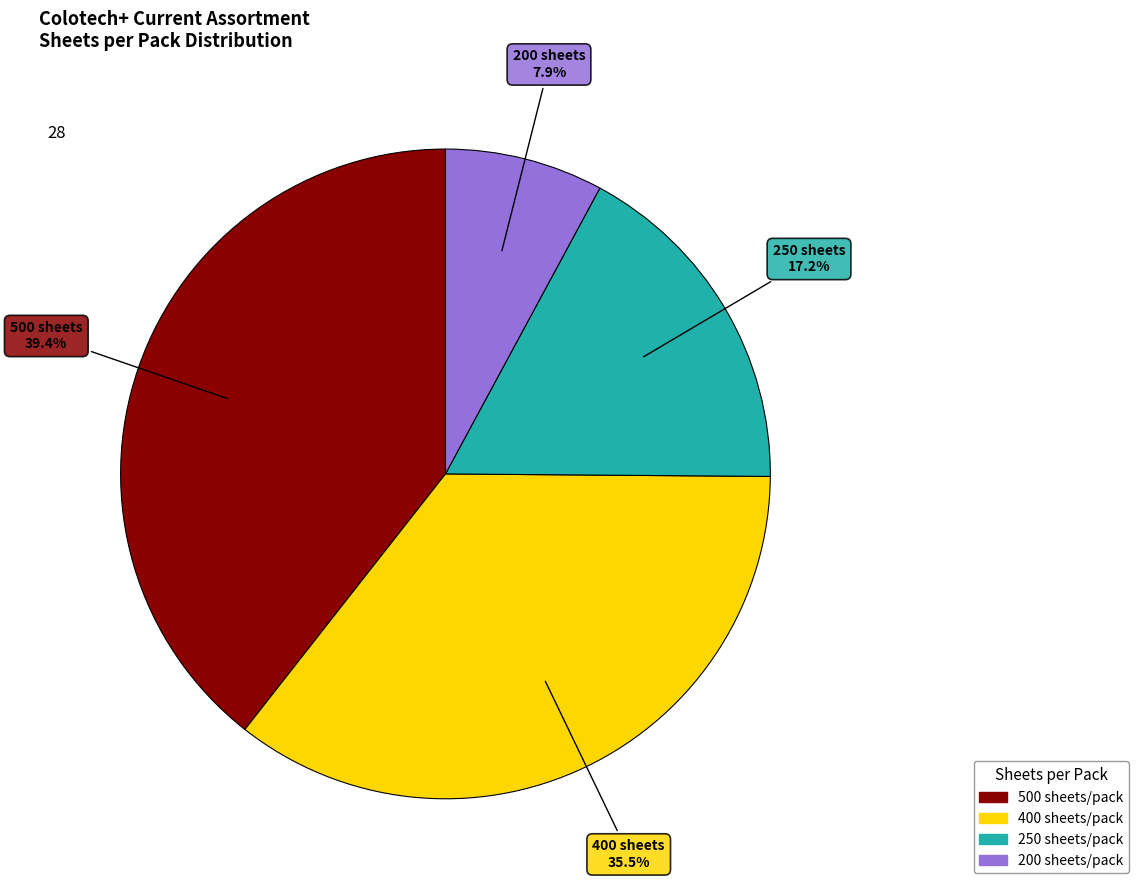

Does any single category account for the majority?

No